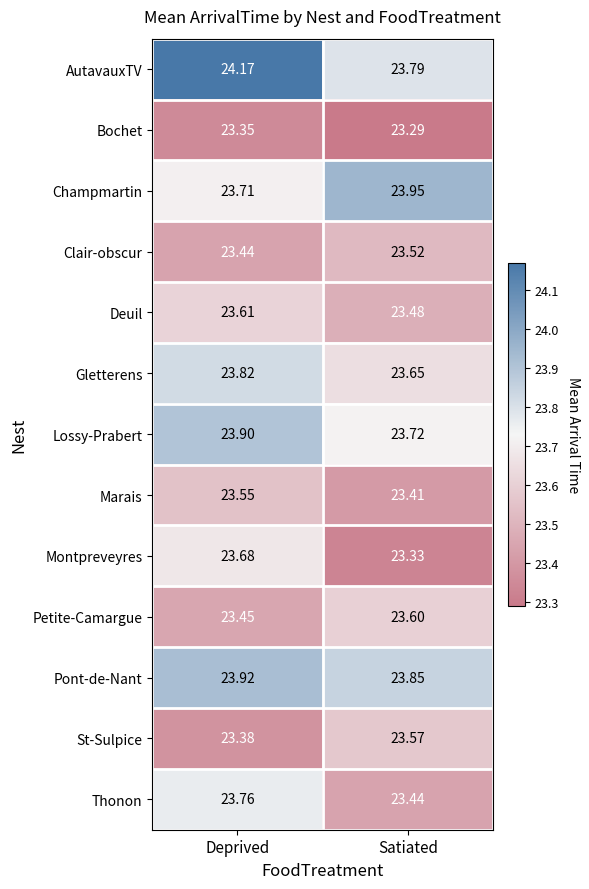

Which series has the largest total across all categories?

AutavauxTV